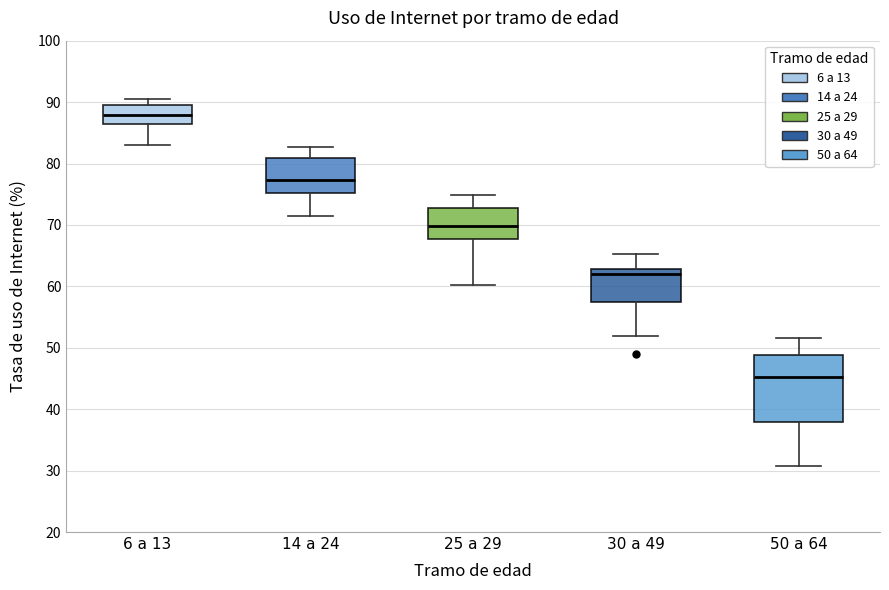

Reading left to right, read every box against the y-axis: the position of its median line, the range the box covers, and the ends of its whiskers. The values are not printed on the chart, so give them approximately, as read against the axis.

6 a 13: median 88, box 86 to 89, whiskers 83 to 91
14 a 24: median 77, box 75 to 81, whiskers 72 to 83
25 a 29: median 70, box 68 to 73, whiskers 60 to 75
30 a 49: median 62, box 57 to 63, whiskers 52 to 65
50 a 64: median 45, box 38 to 49, whiskers 31 to 52